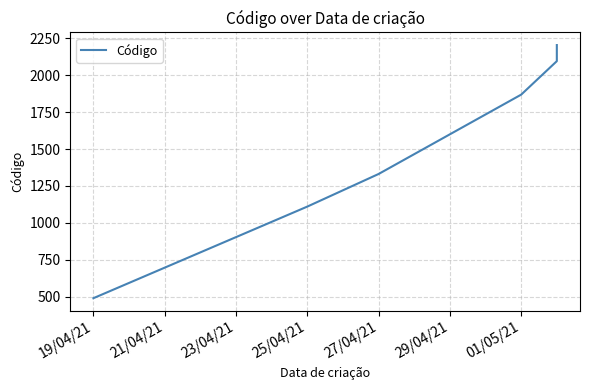

Reading left to right, transcribe all the data shown in this chart.

489	1110	1331	1869	2096	2205